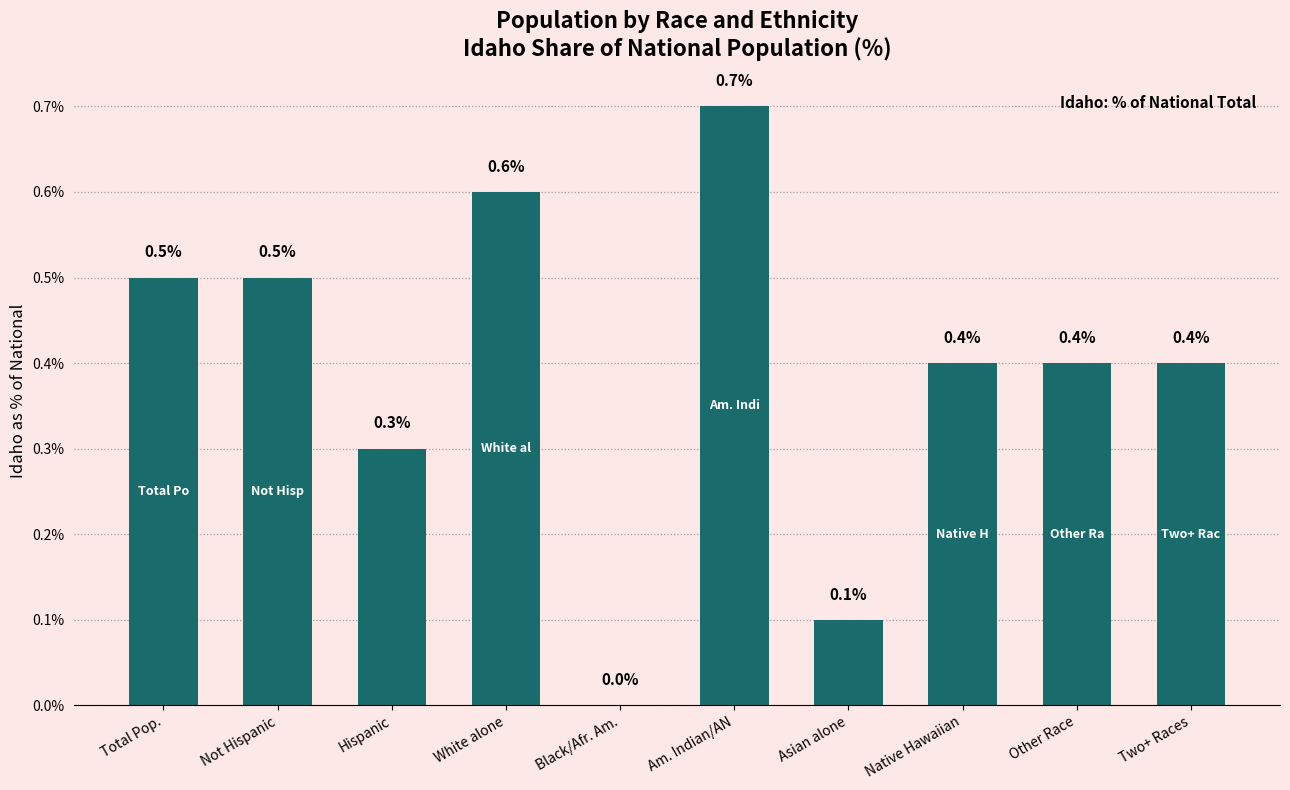

What is the sum of all values?

3.9